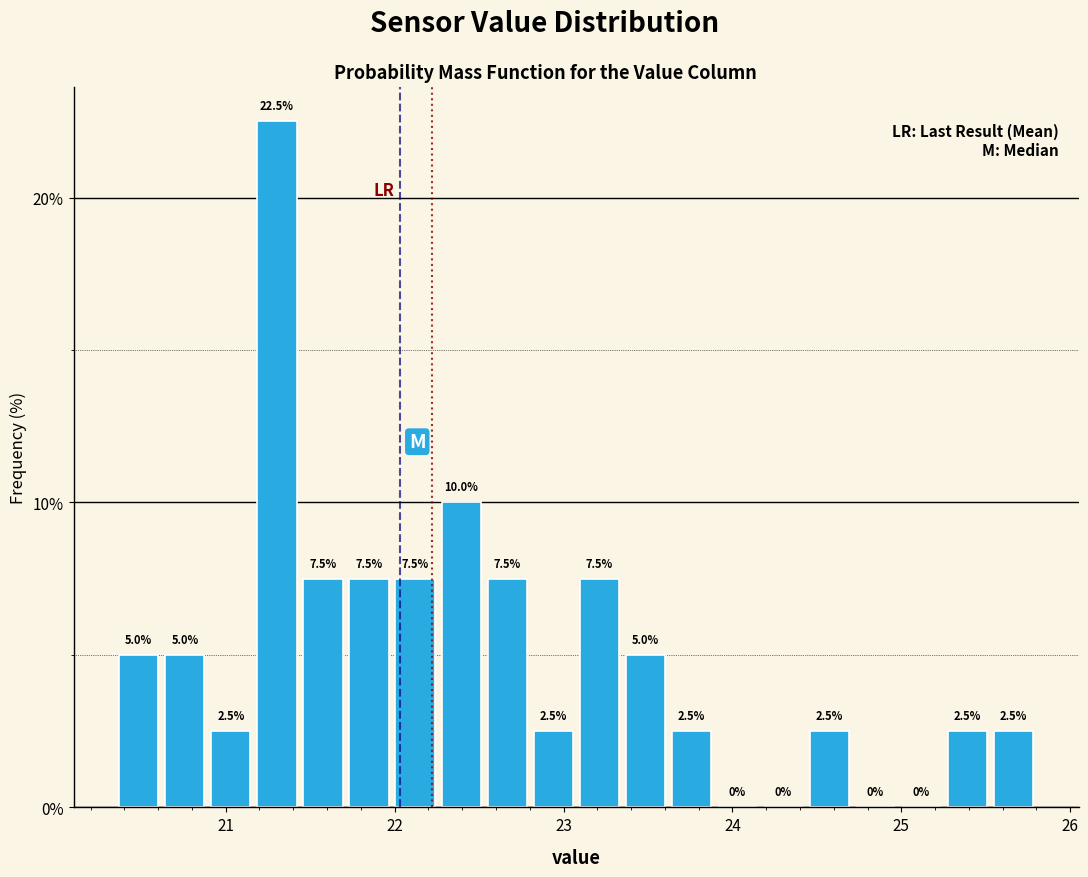

Around what value on the x-axis is the tallest bar? Give the approximate position of its centre, as read against the axis.

21.3